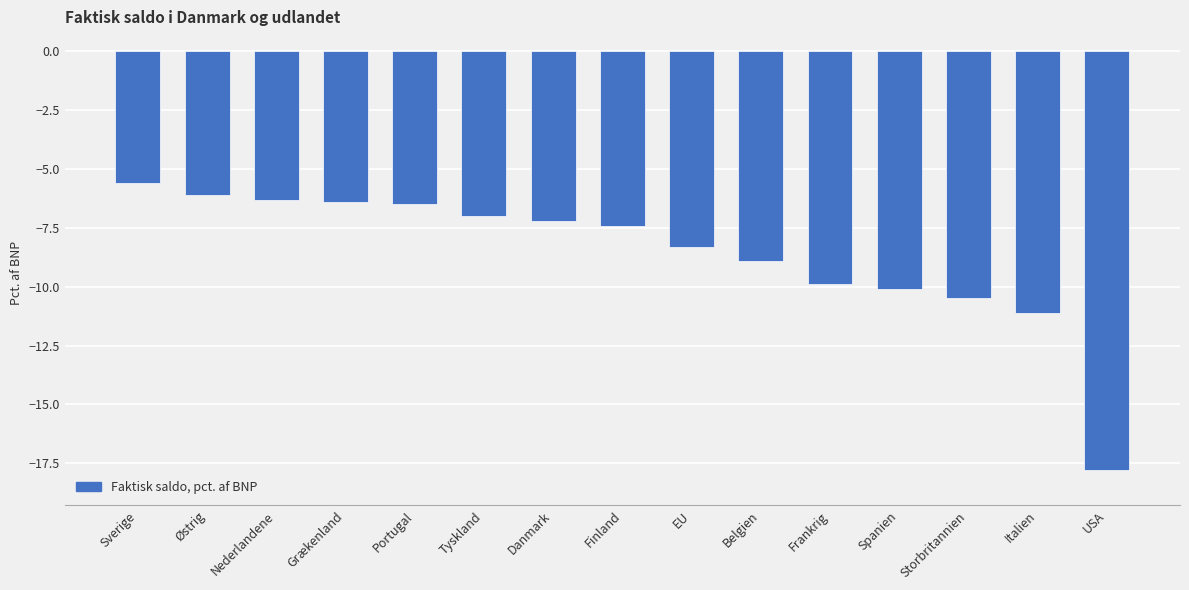

What is the sum of all values?

-129.1